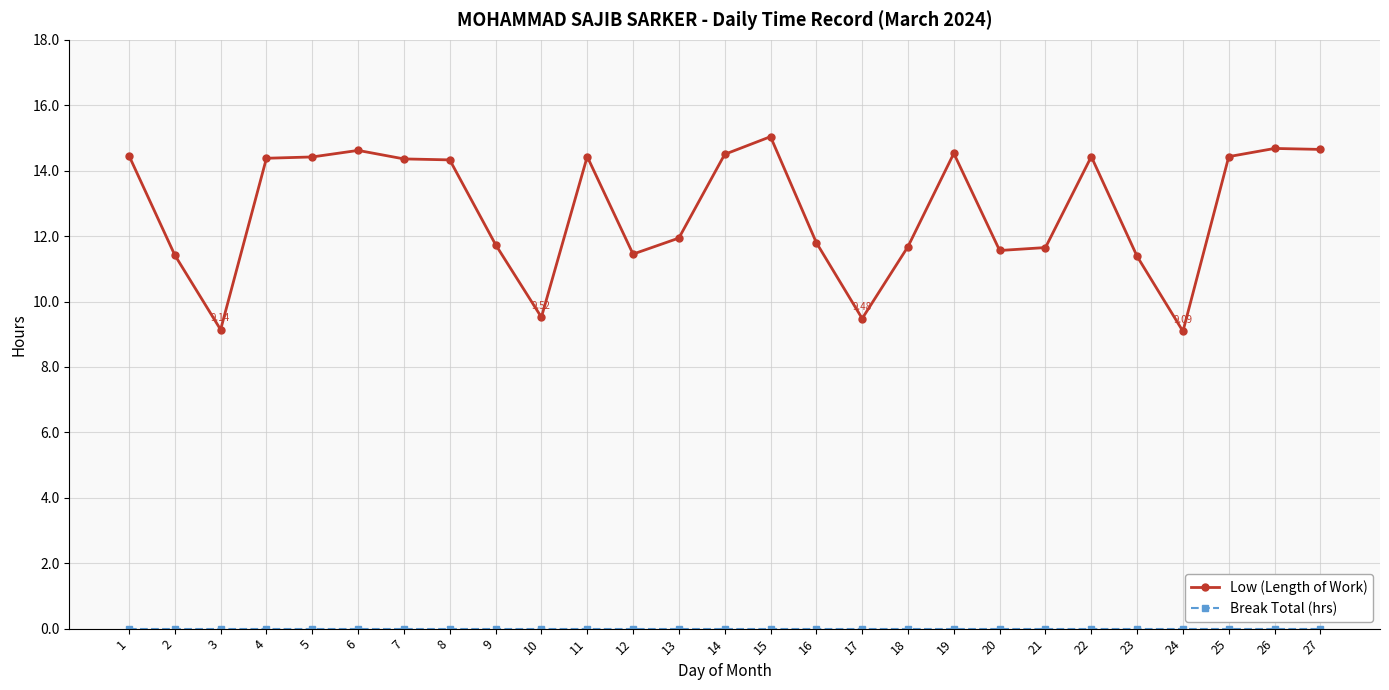

At which category does Low (Length of Work) reach its first local valley?

3